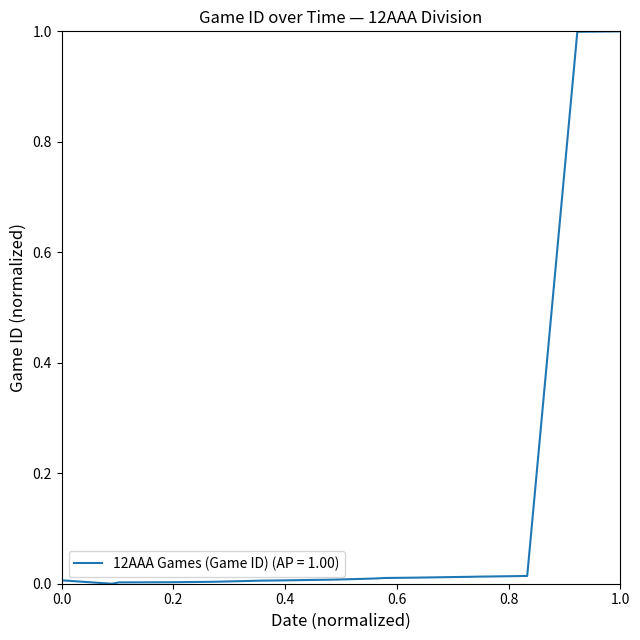

What is the greatest value displayed?

1.0